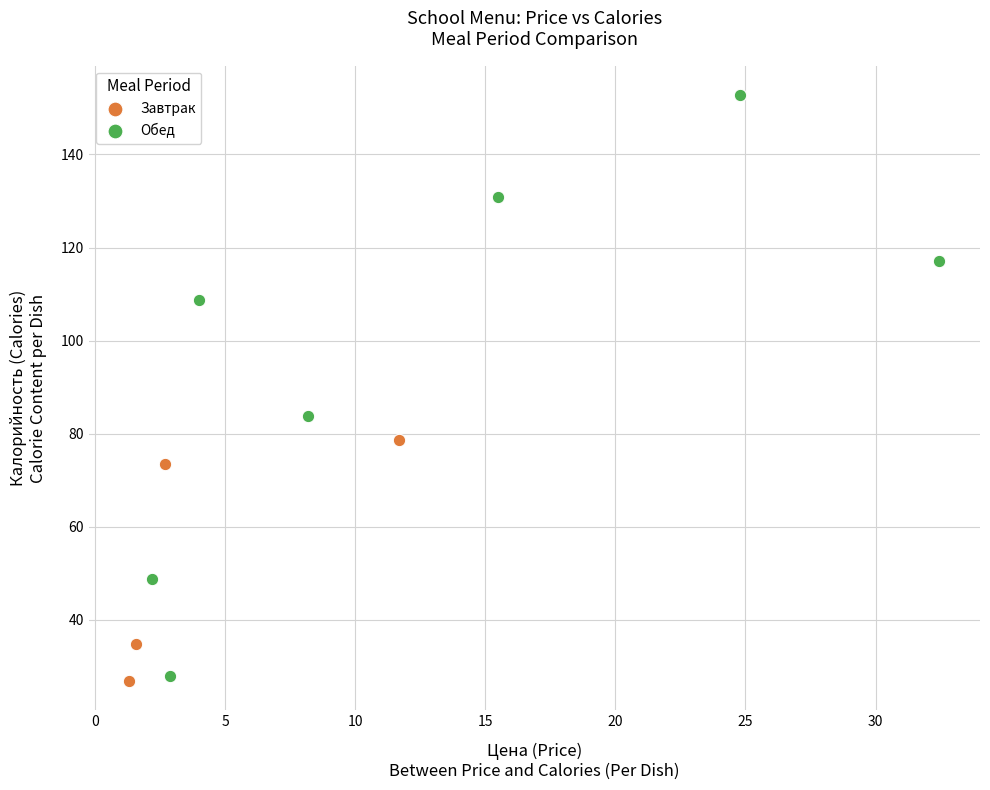

Which series has the widest spread of Y values?

Завтрак